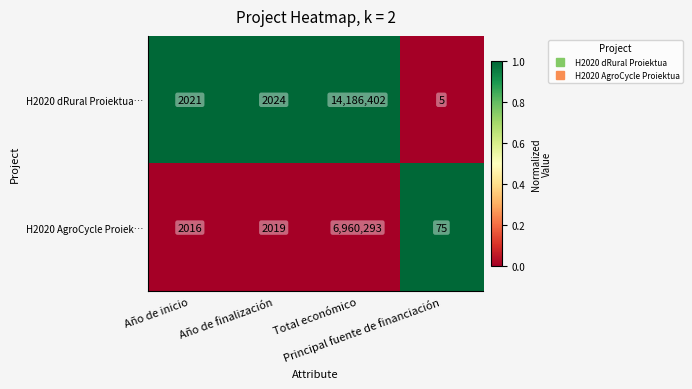

What is the average value of the H2020 dRural Proiektua… series?

3547613